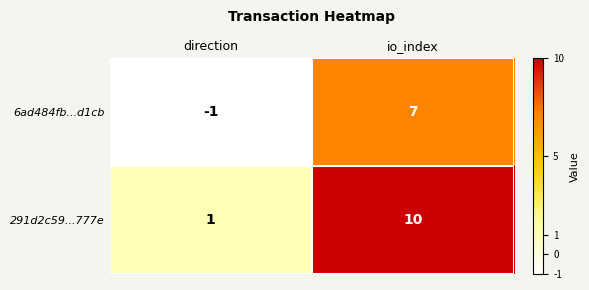

At which category does the chart reach its peak across all series?

io_index